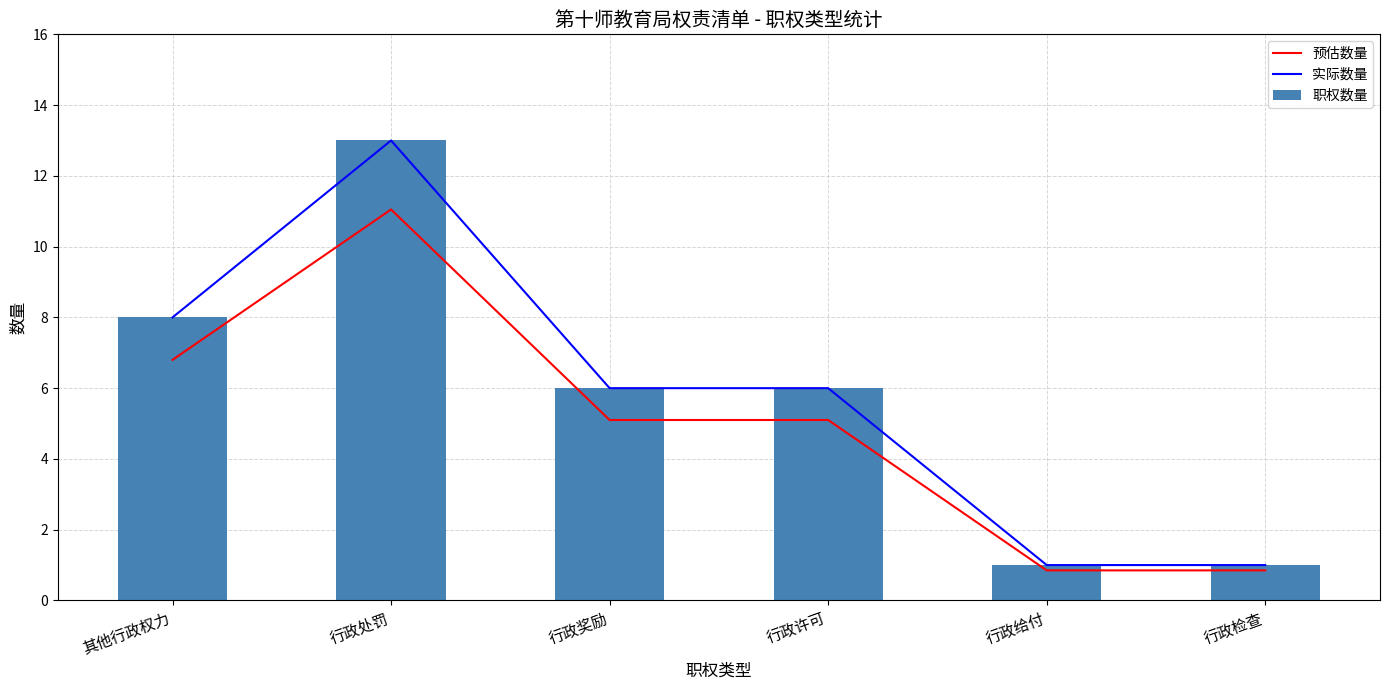

Is it true that 实际数量 equals 21.1 at 行政处罚?

False